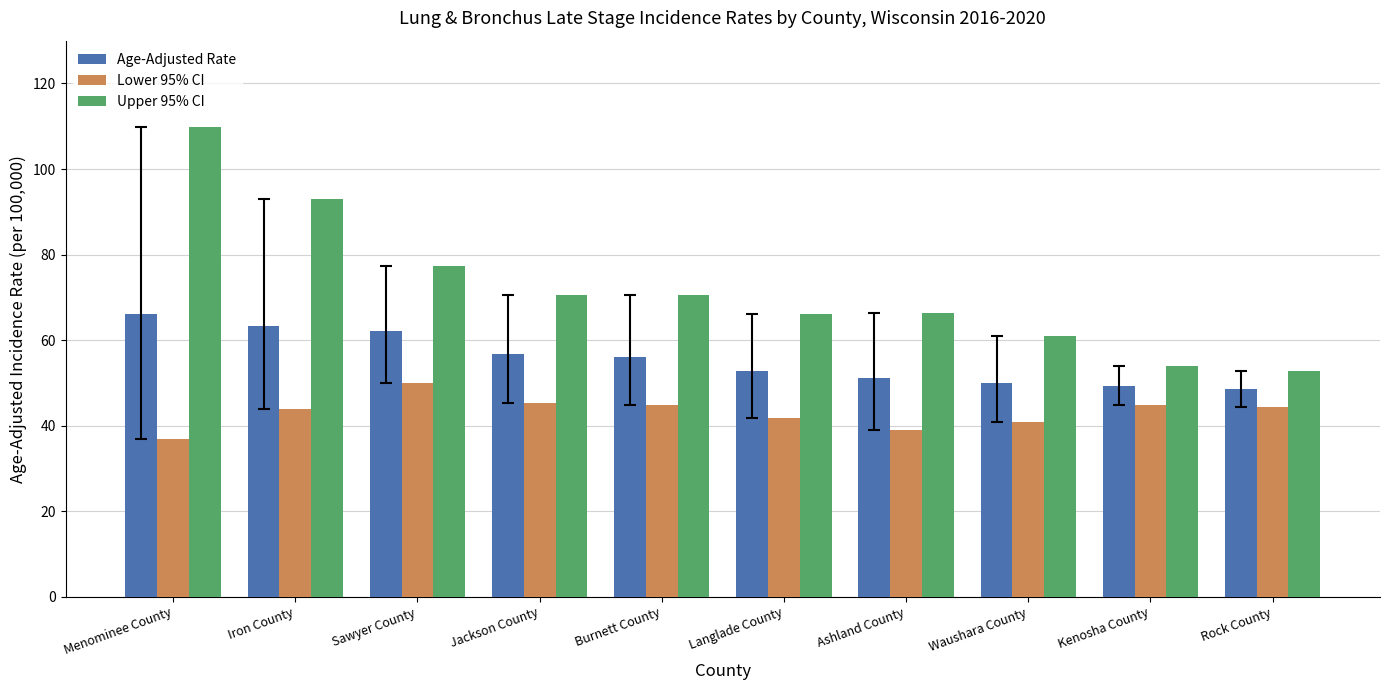

Rank the series by their average value, from lowest to highest.

Lower 95% CI, Age-Adjusted Rate, Upper 95% CI